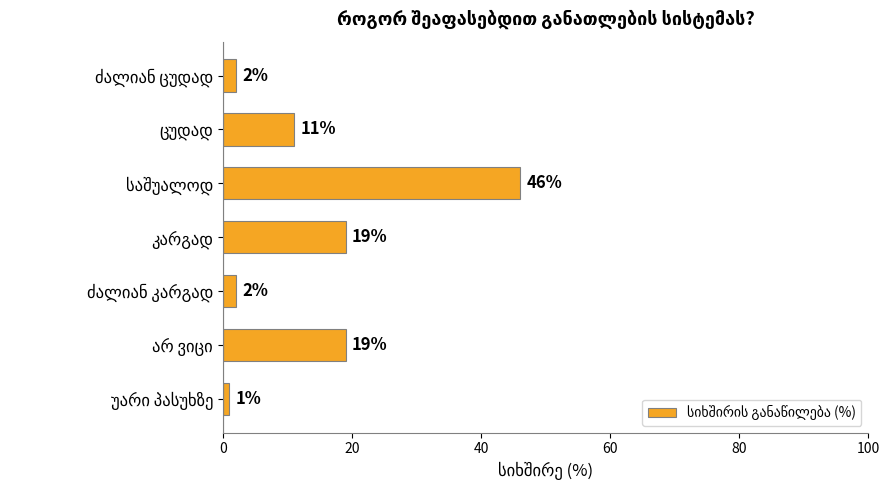

What is the value of the 5th bar from the top?

2